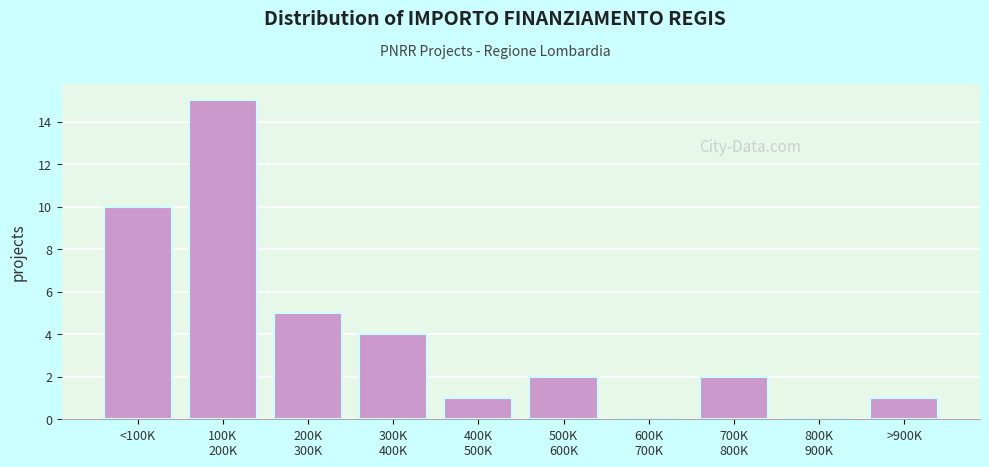

What is the sum of all values?

40